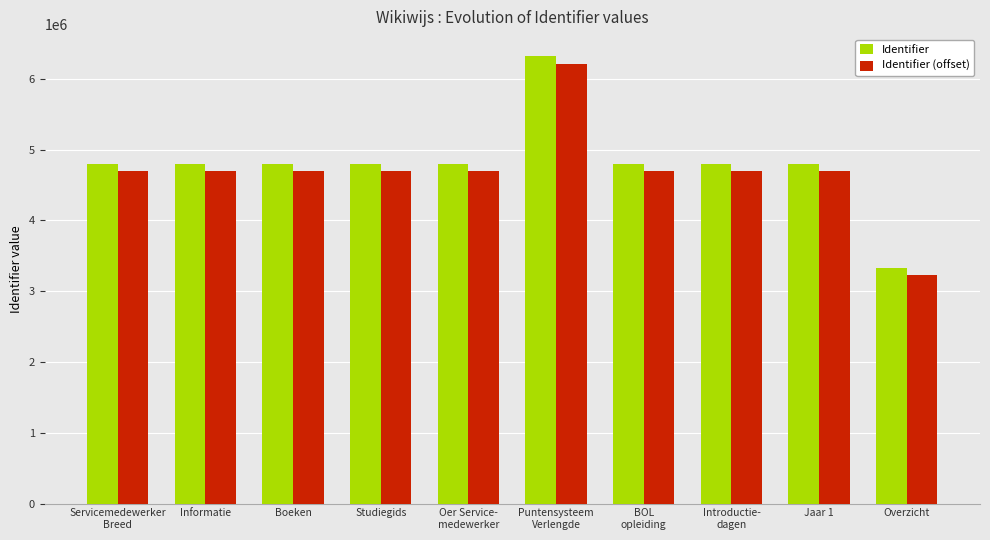

Which series has the largest total across all categories?

Identifier